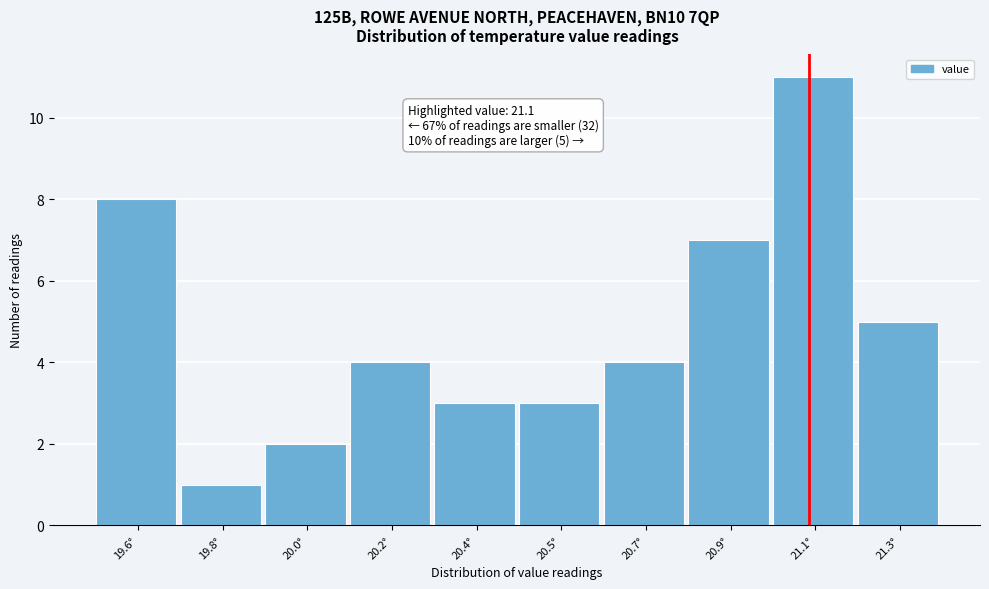

Reading left to right, transcribe all the data shown in this chart.

8	1	2	4	3	3	4	7	11	5